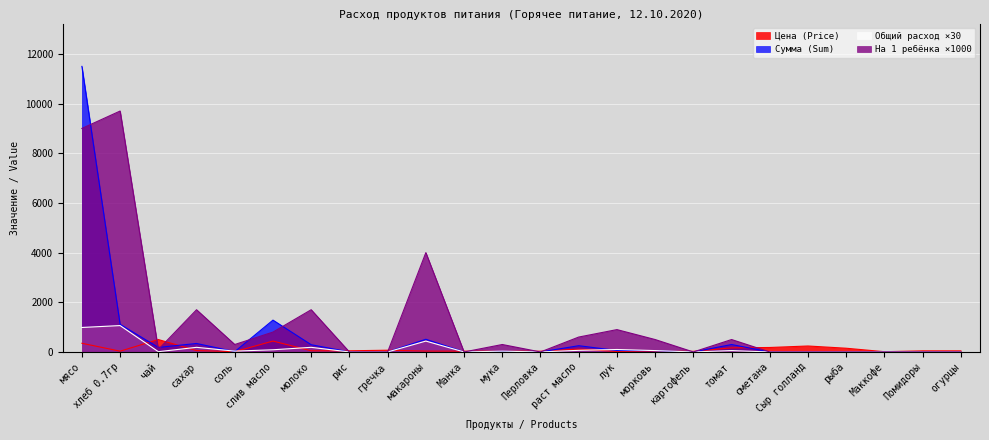

What are all the series names shown in the legend?

Цена (Price), Сумма (Sum), Общий расход ×30, На 1 ребёнка ×1000